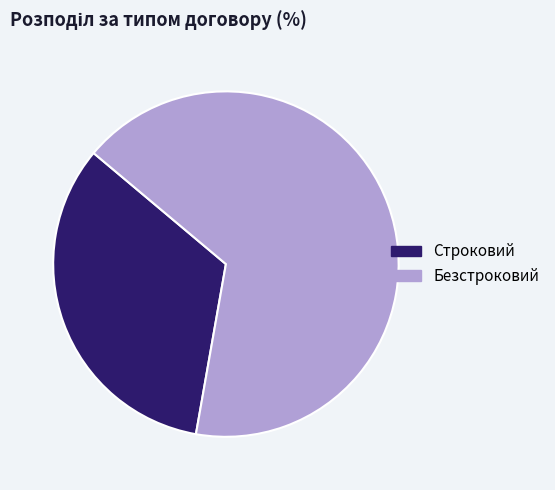

Which slice represents more than half of the pie?

Безстроковий